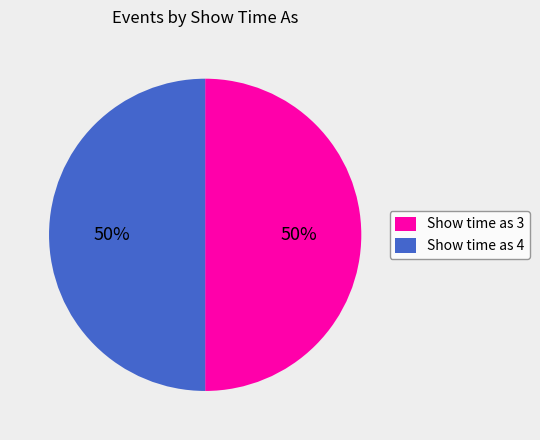

Count the number of slices in the pie.

2